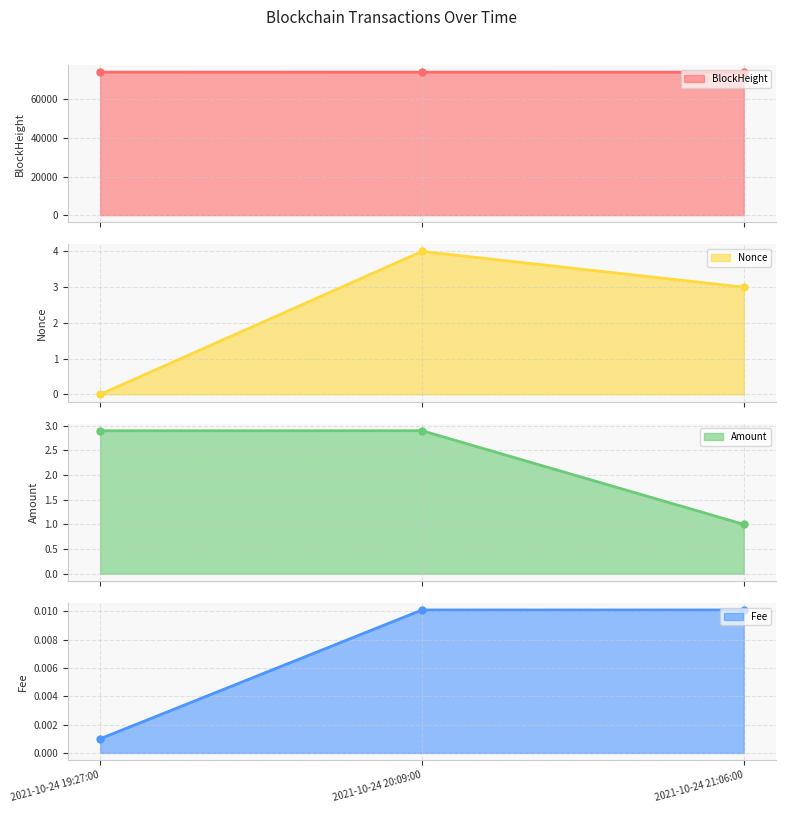

At how many categories does at least one series exceed 581?

3